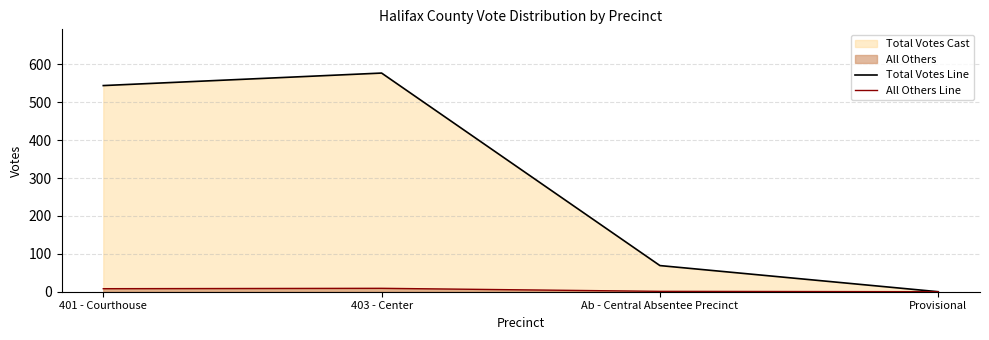

Between Provisional and Ab - Central Absentee Precinct, which is larger?

Ab - Central Absentee Precinct